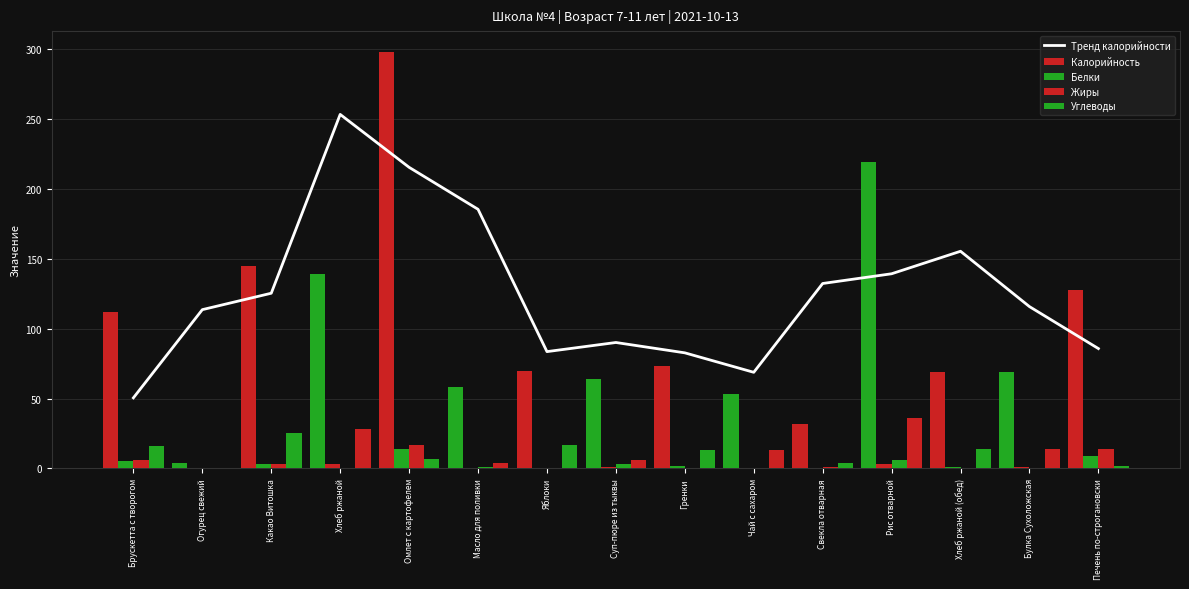

What is the greatest value displayed?

298.0